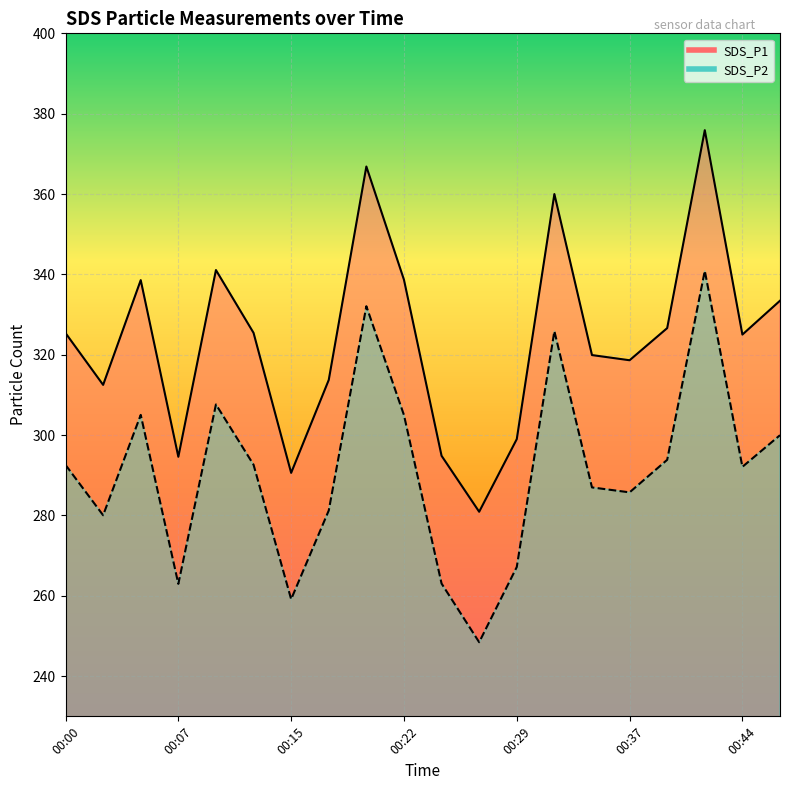

Which label corresponds to the largest value in the chart?

00:41